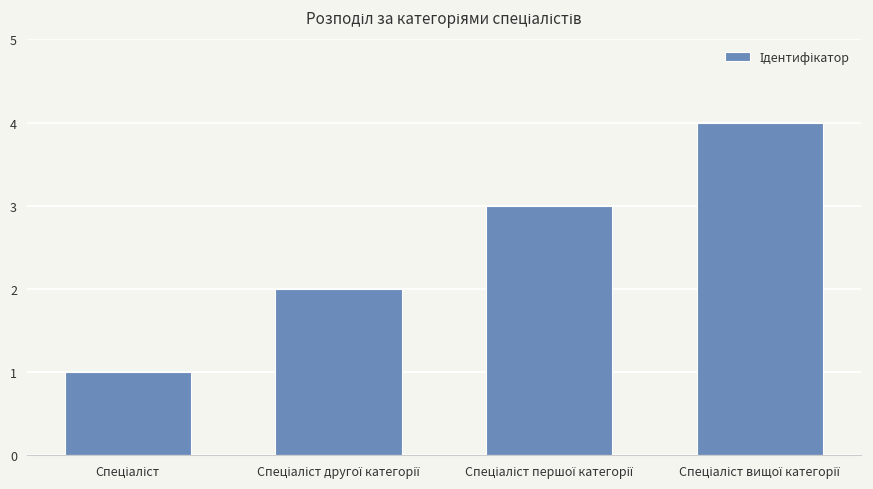

What is the greatest value displayed?

4